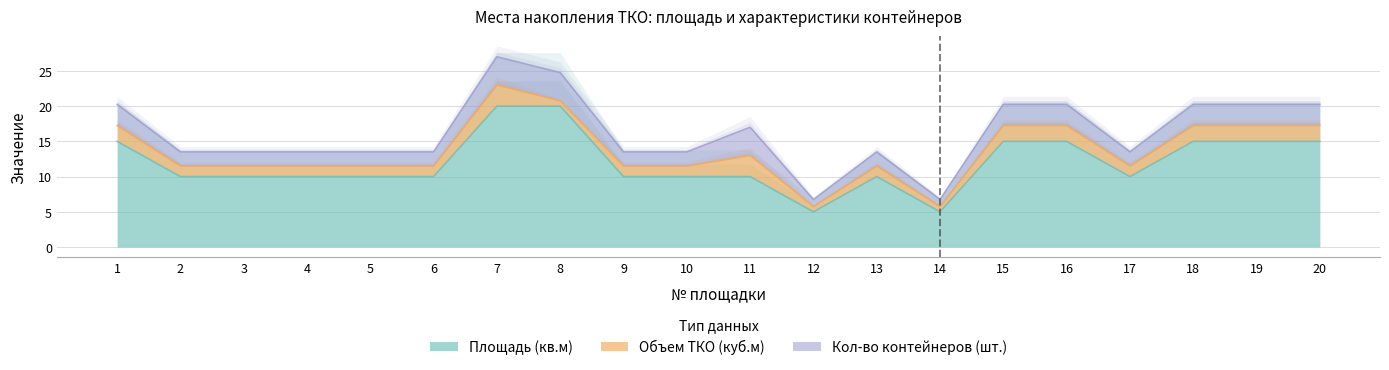

What is the sum of the Площадь (кв.м) values at 18 and 17?

25.0